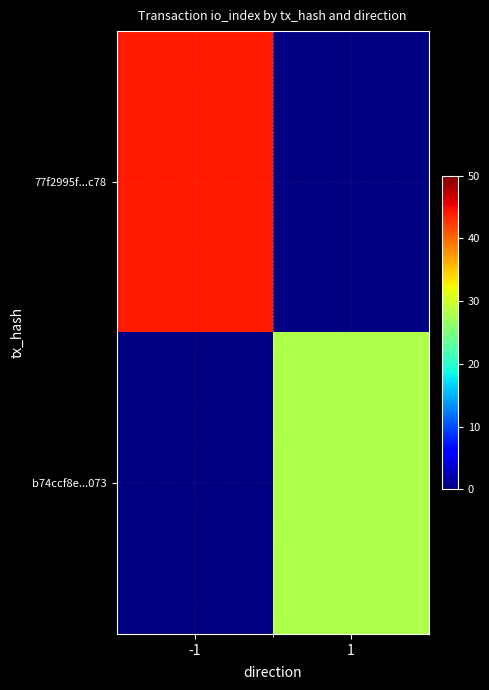

Rank the categories by b74ccf8e...073 value from highest to lowest.

-1, 1